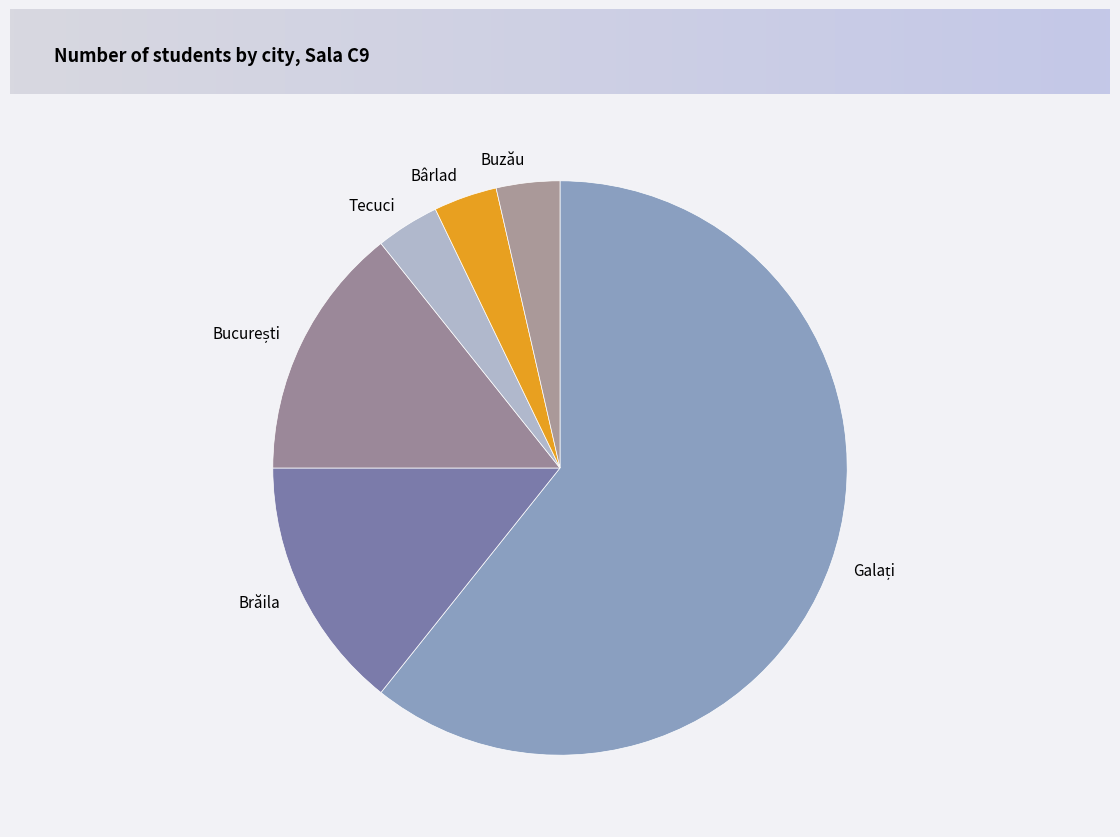

Approximately how many times larger is the value at Bârlad compared to Brăila?

0.3